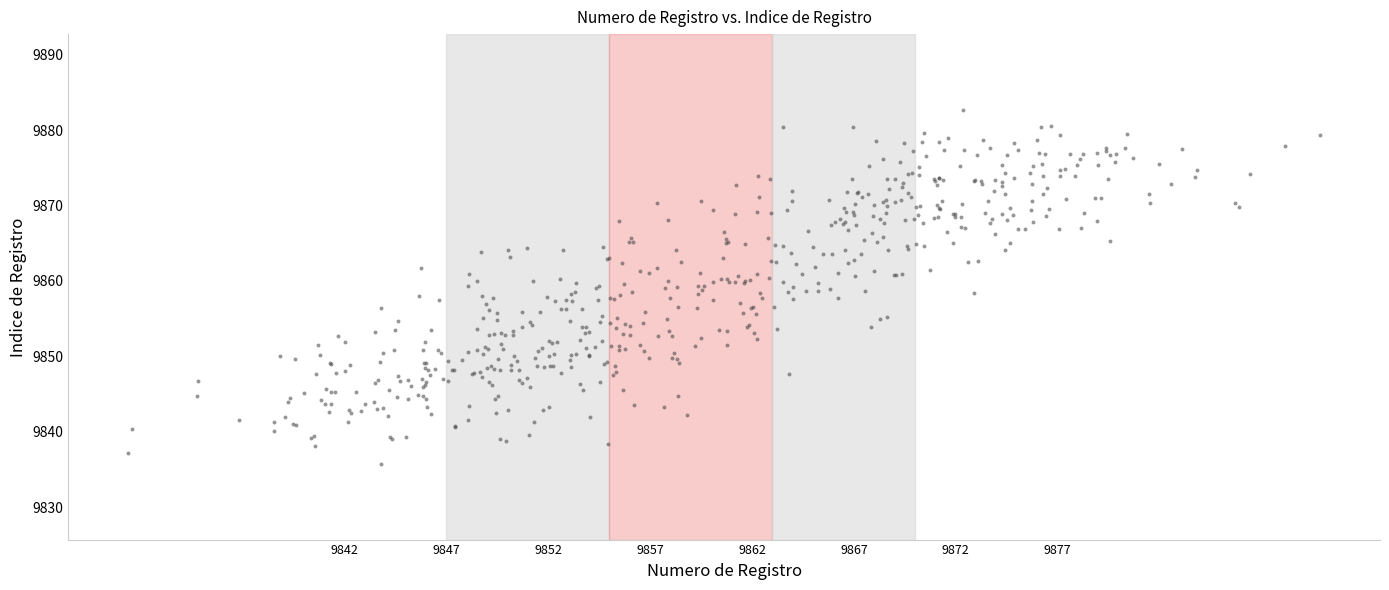

What is the range of Y values (max minus min)?

47.0